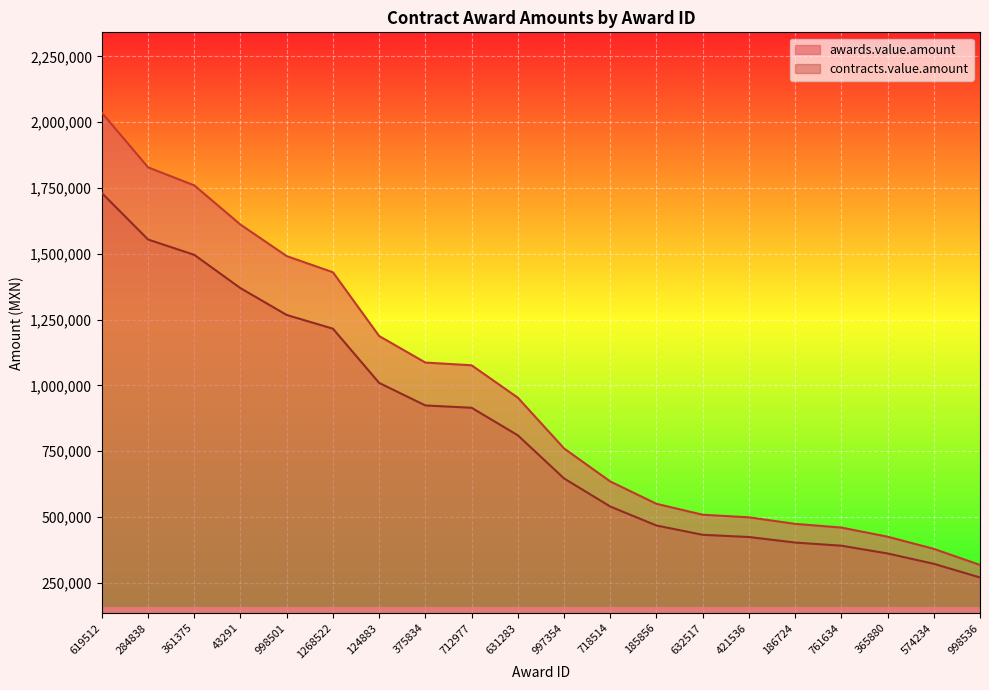

Rank the series at 998536 from lowest to highest value.

contracts.value.amount, awards.value.amount